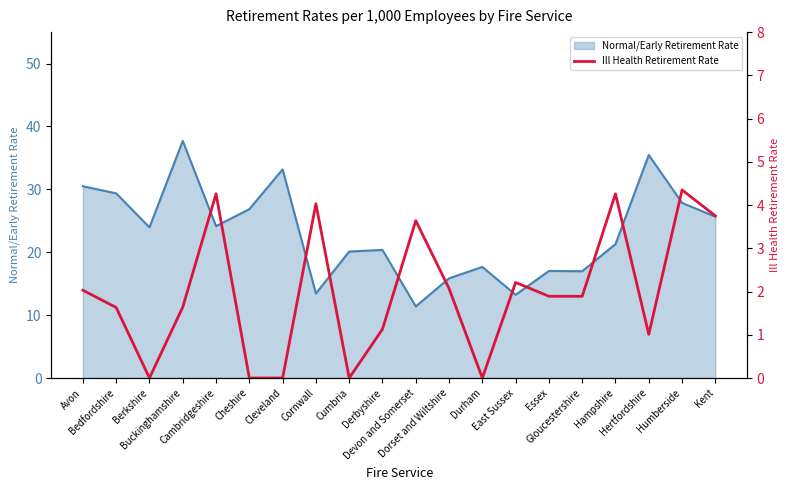

How many interior local peaks (higher than both neighbors) does the data have?

6